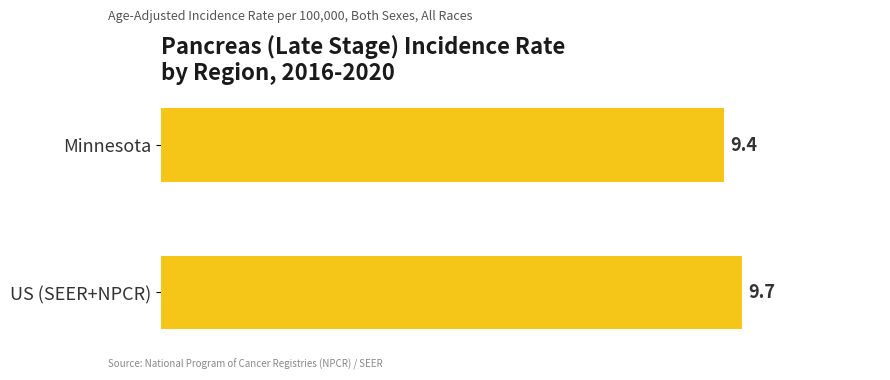

Rank the categories by value from highest to lowest.

US (SEER+NPCR), Minnesota